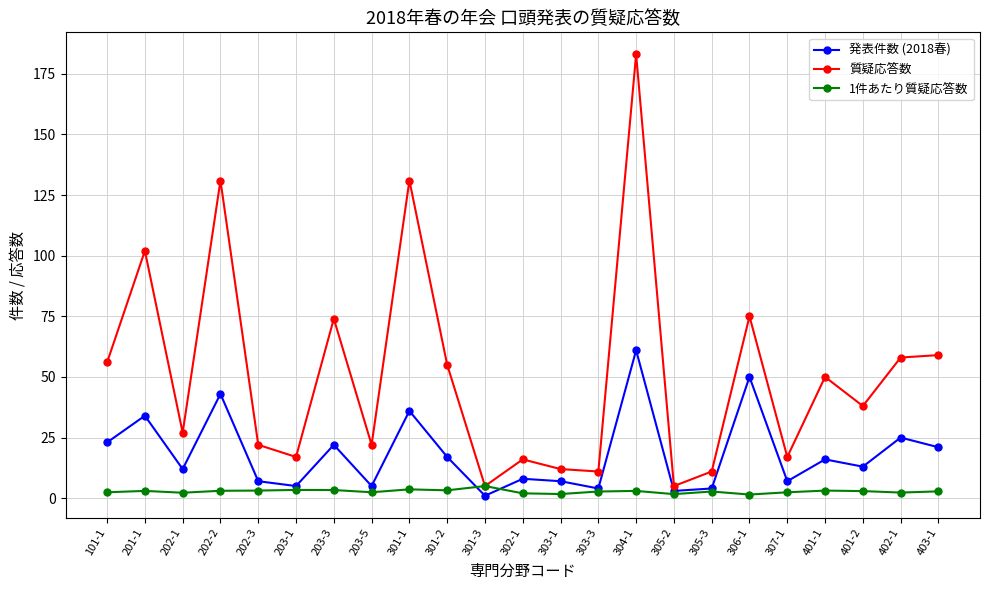

What is the lowest value of the 質疑応答数 series?

5.0